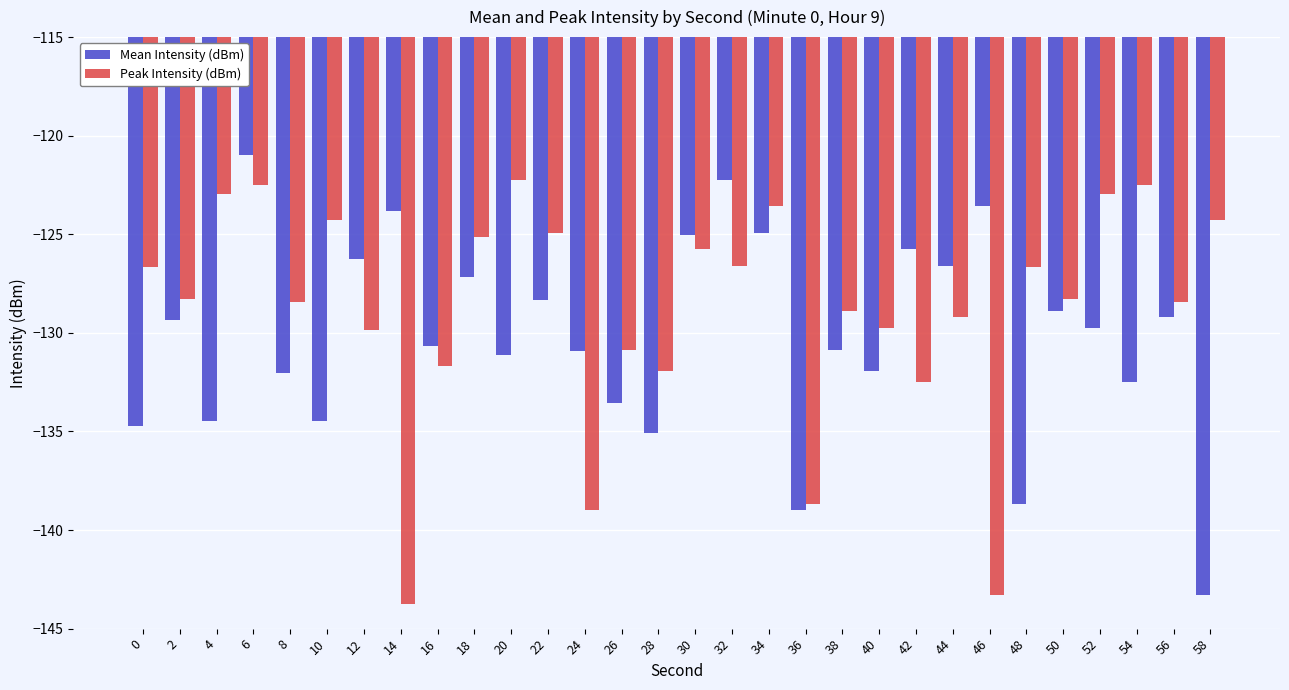

At which category does the chart reach its peak across all series?

6